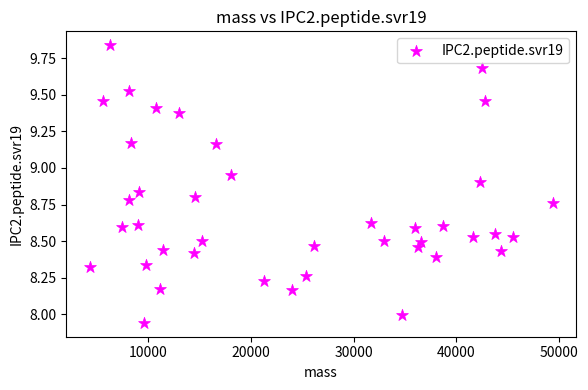

What is the range of Y values (max minus min)?

1.9